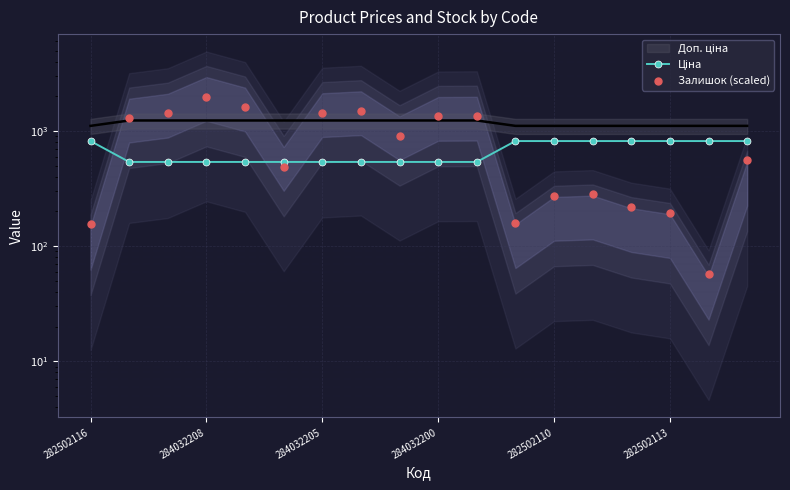

Which series has the largest total across all categories?

Залишок (scaled)